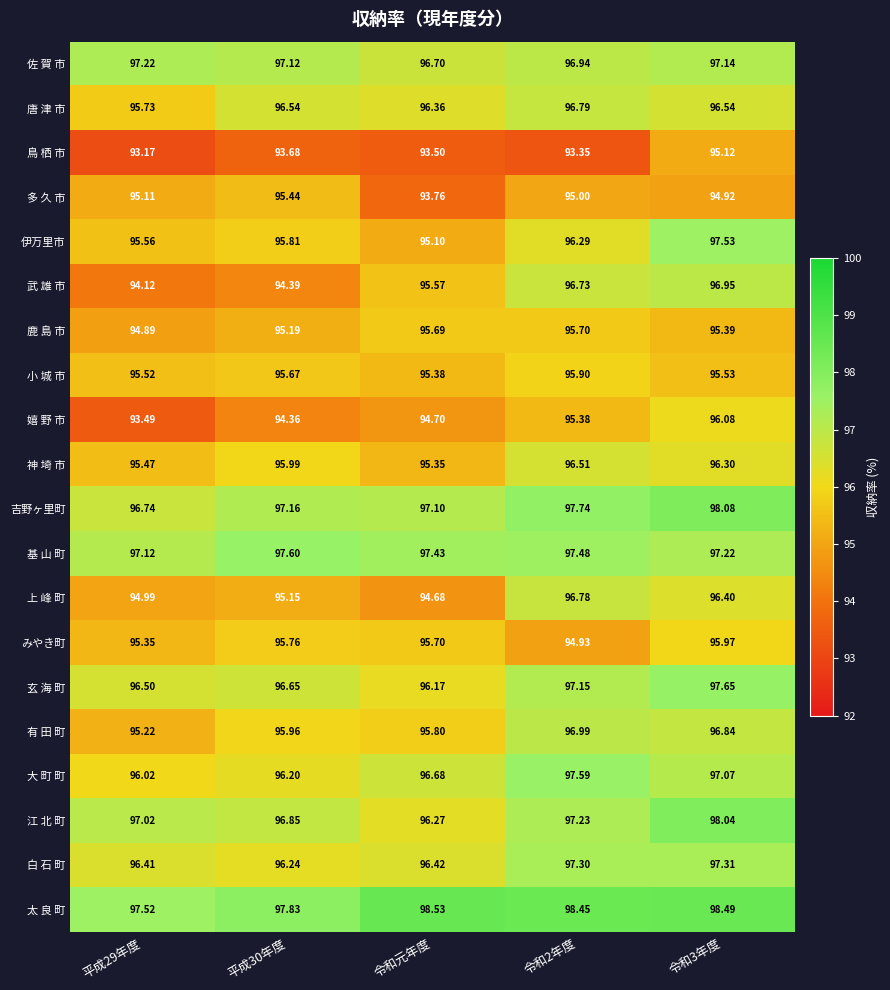

List the series in order of their peak value, highest first.

太 良 町, 吉野ヶ里町, 江 北 町, 玄 海 町, 基 山 町, 大 町 町, 伊万里市, 白 石 町, 佐 賀 市, 有 田 町, 武 雄 市, 唐 津 市, 上 峰 町, 神 埼 市, 嬉 野 市, みやき町, 小 城 市, 鹿 島 市, 多 久 市, 鳥 栖 市